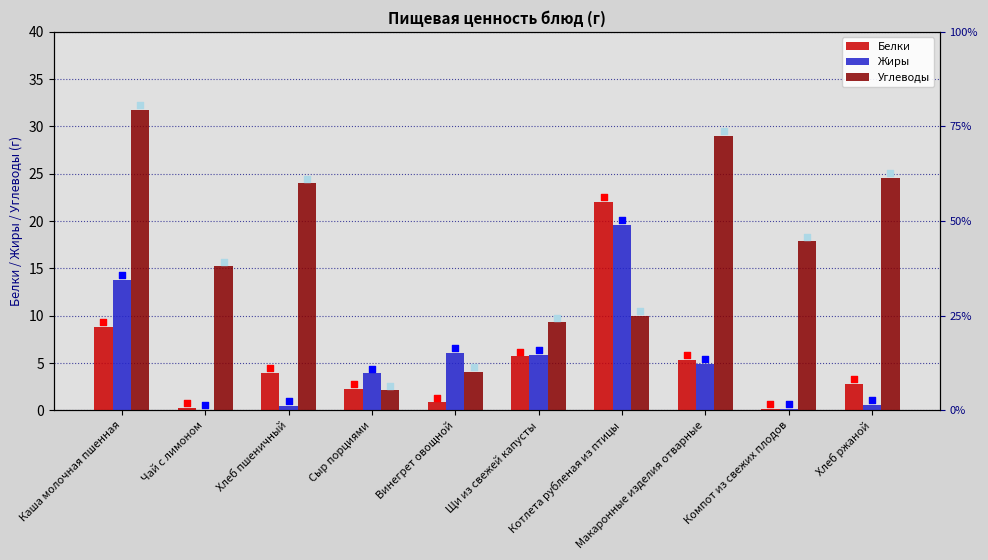

At how many categories does at least one series exceed 28?

2